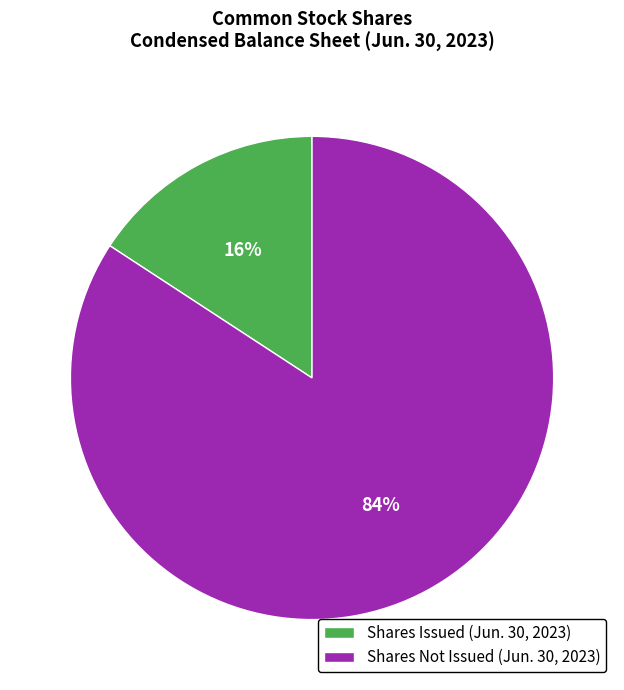

True or false: Shares Not Issued (Jun. 30, 2023) accounts for 84% of the total.

True